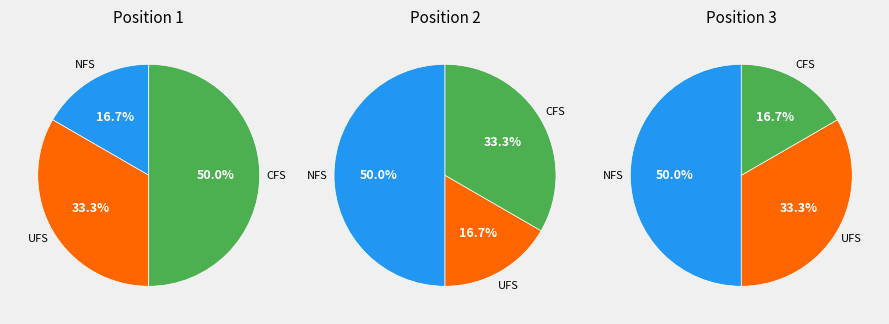

Which series changed the most between 0 and 1?

Position 2